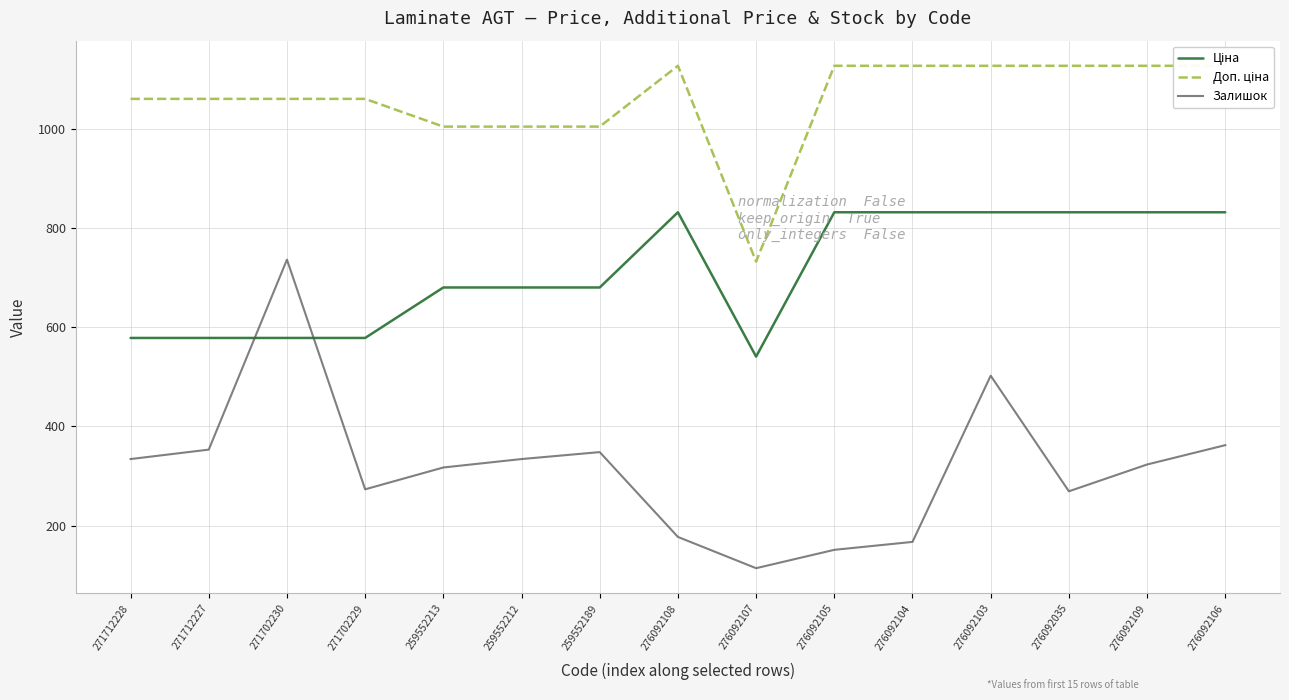

True or false: Ціна has a value of 241.0 at 259552212.

False